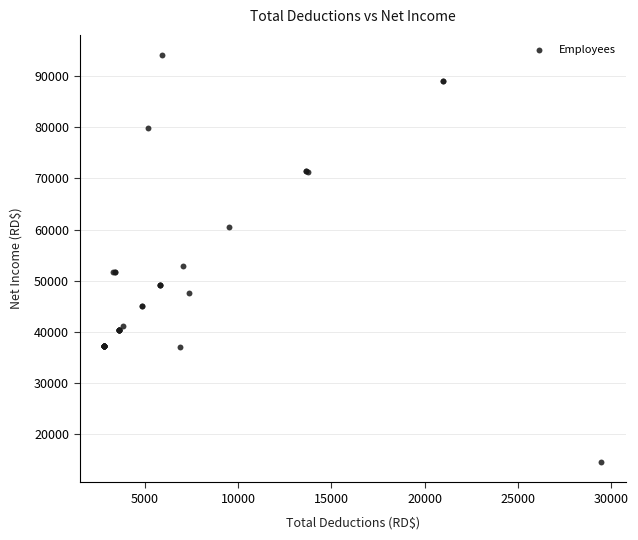

What Y value in the scatter plot is closest to 54316?

52942.3